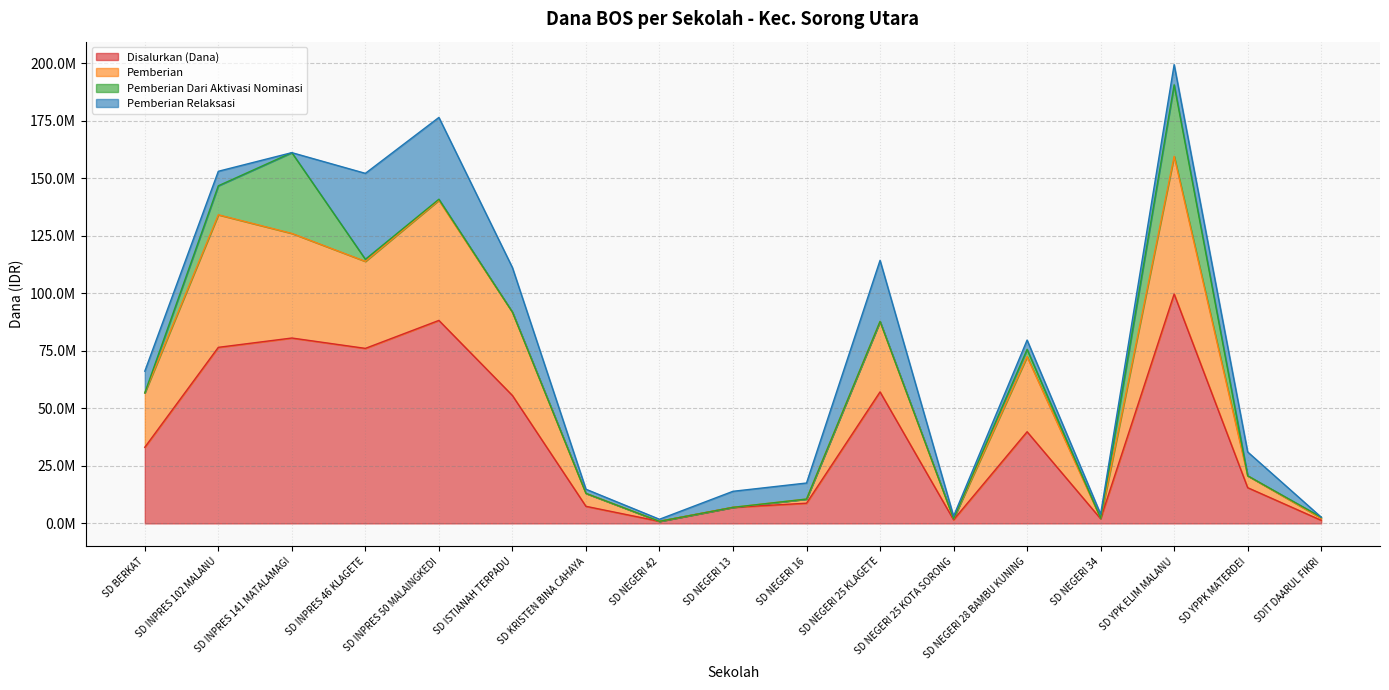

Where is Pemberian nearest to the value 80212500?

SD NEGERI 25 KLAGETE